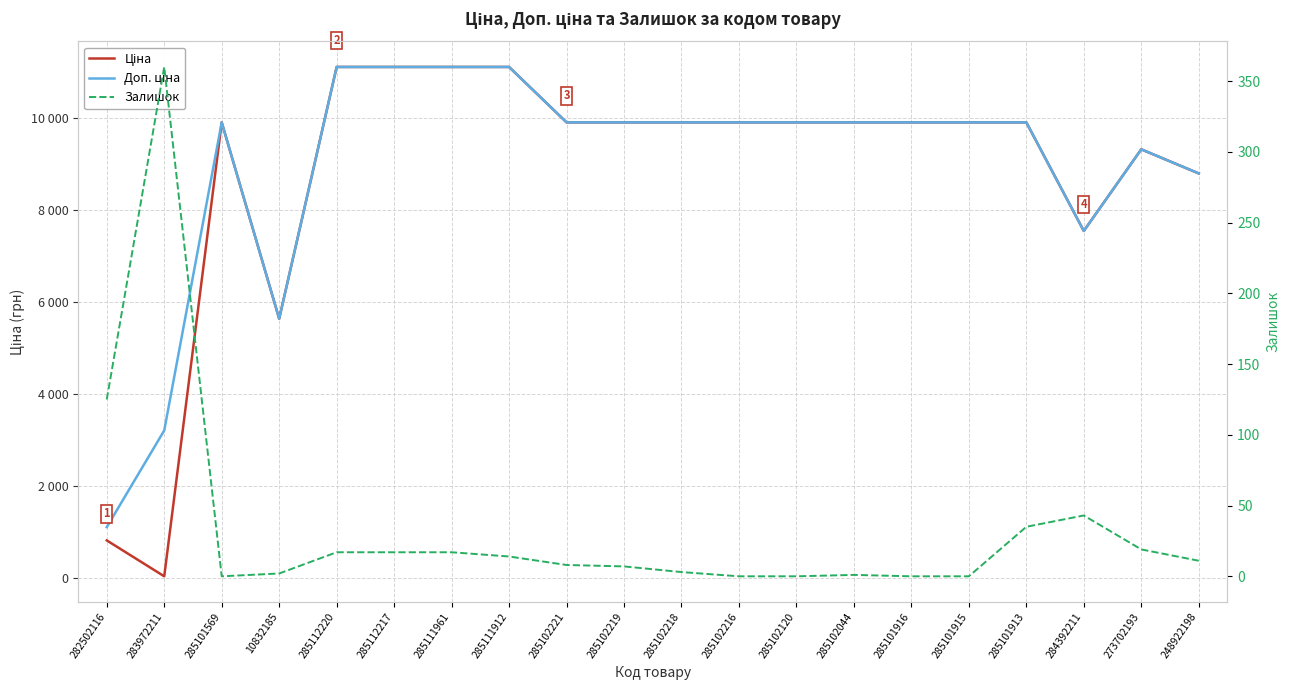

Between 285102044 and 285101916, which series saw the biggest shift?

Залишок